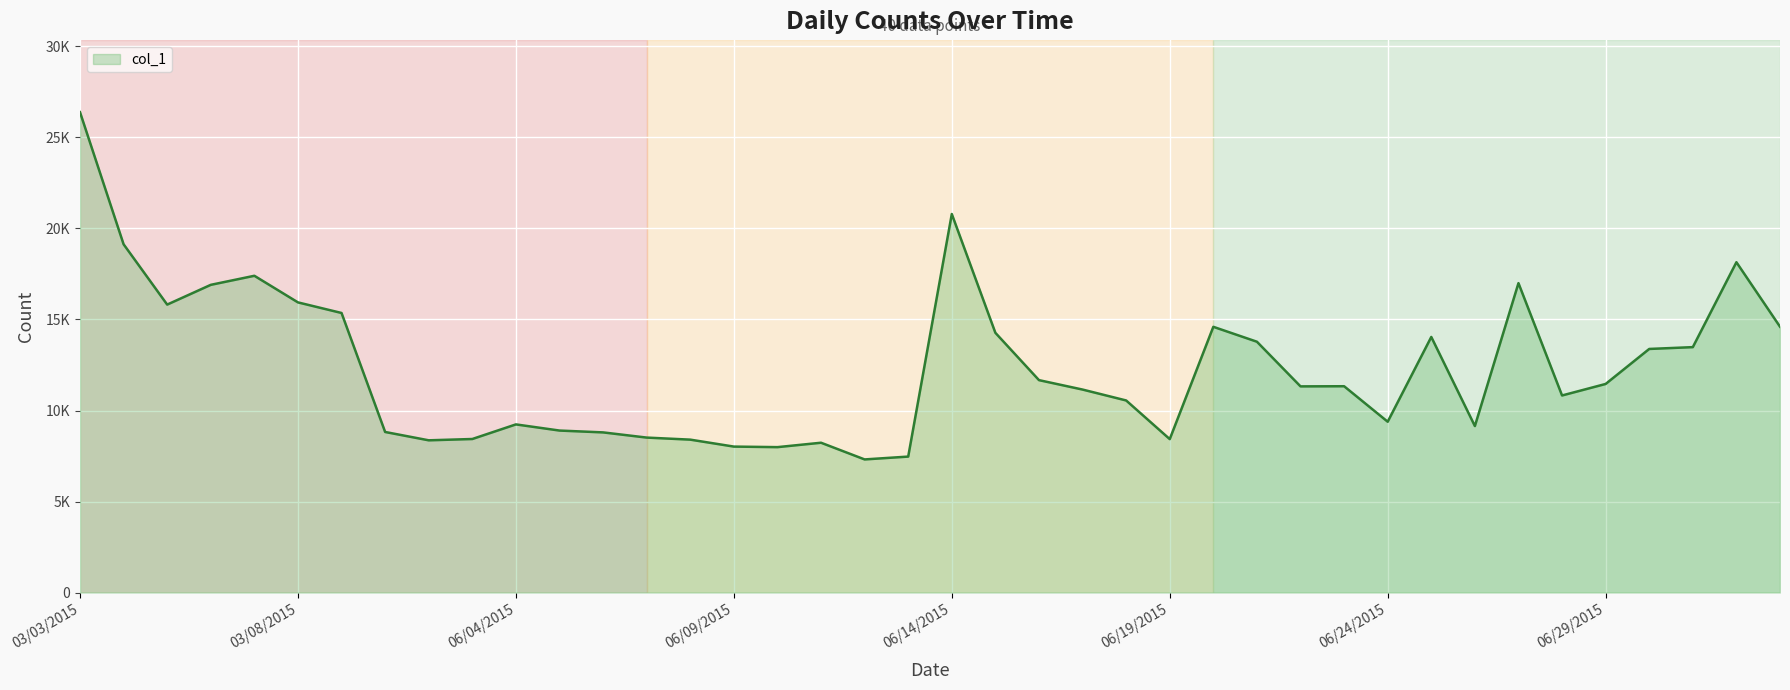

Does the chart have visible grid lines?

Yes